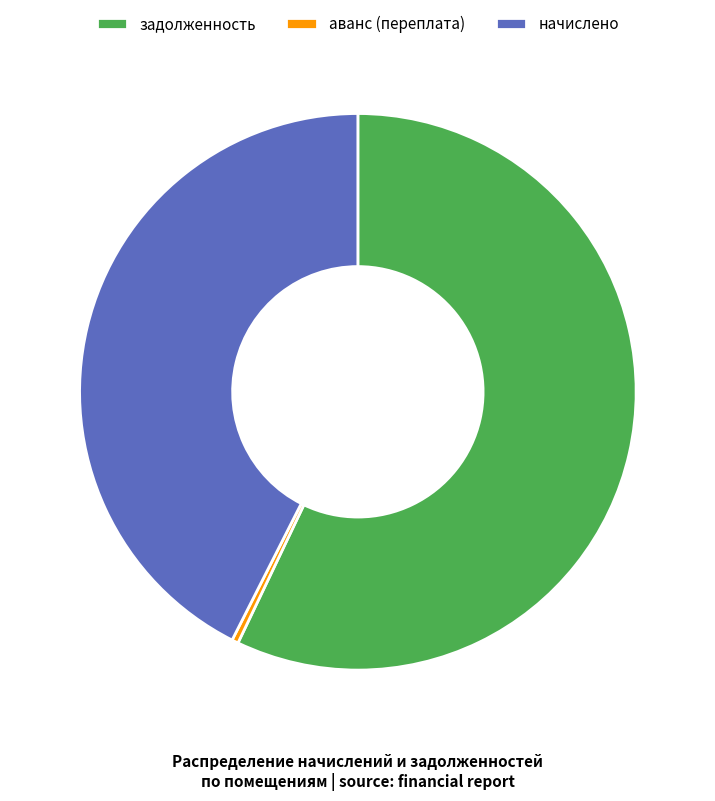

How many slices are in this pie chart?

3